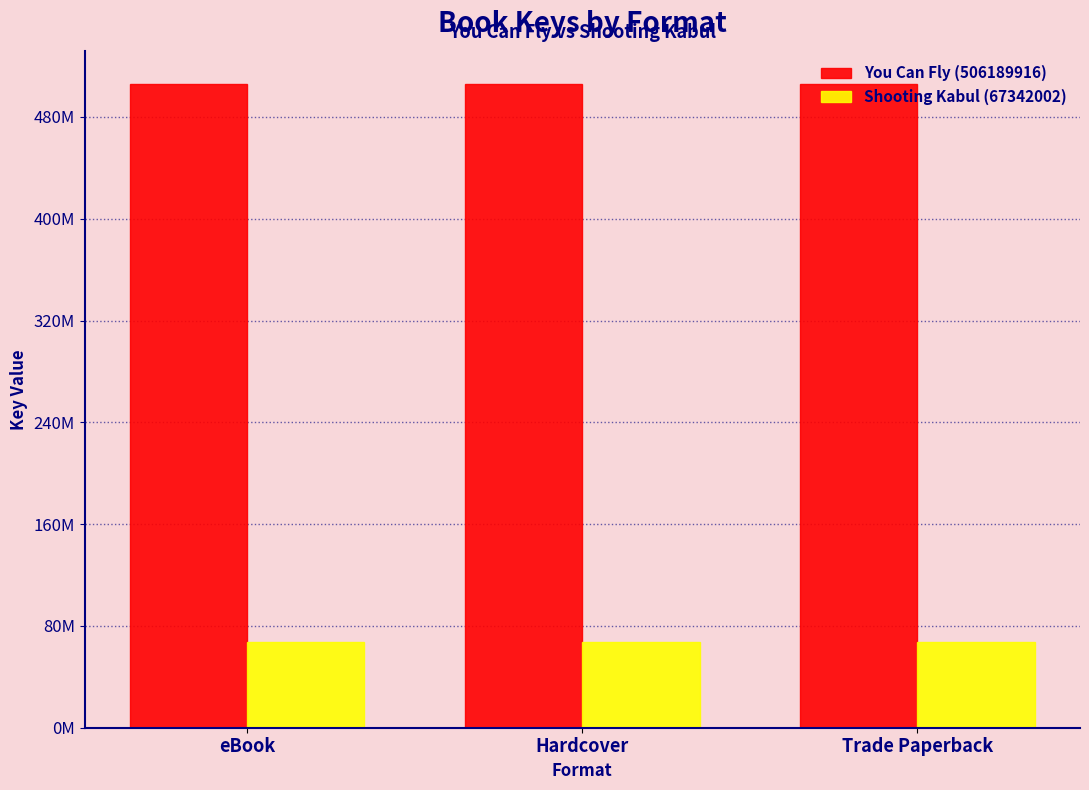

Reading left to right, transcribe all the data shown in this chart.

You Can Fly (506189916): 506189916	506189916	506189916
Shooting Kabul (67342002): 67342002	67342002	67342002